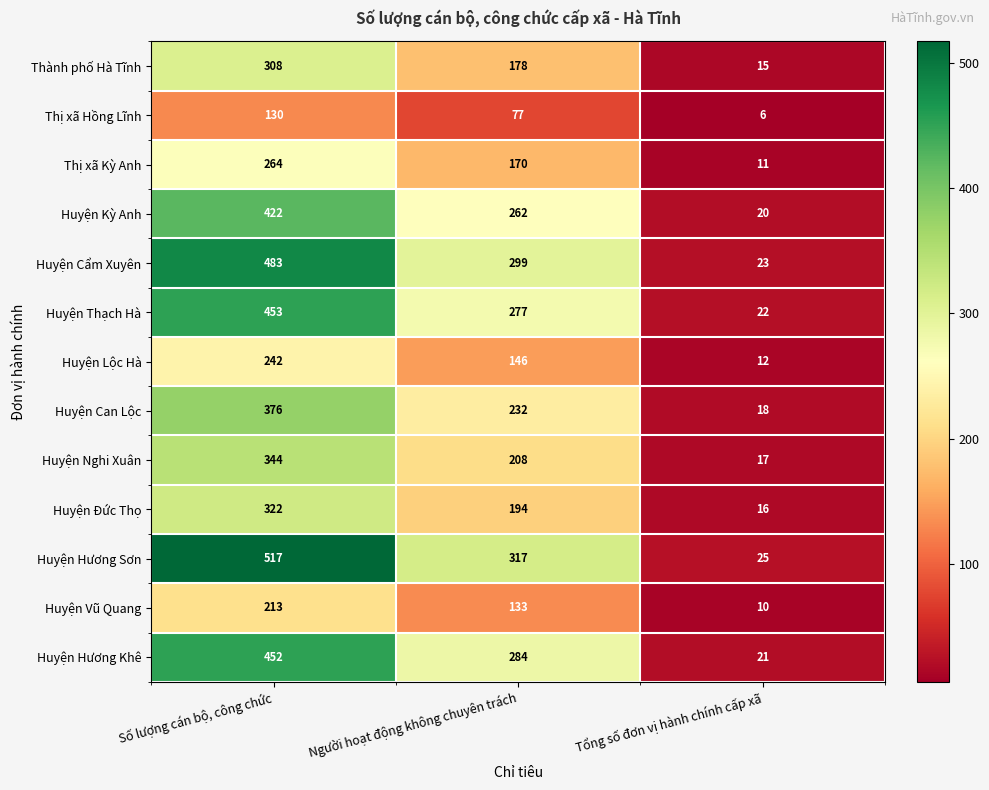

Where does the Huyện Hương Khê series first go above 284?

Số lượng cán bộ, công chức